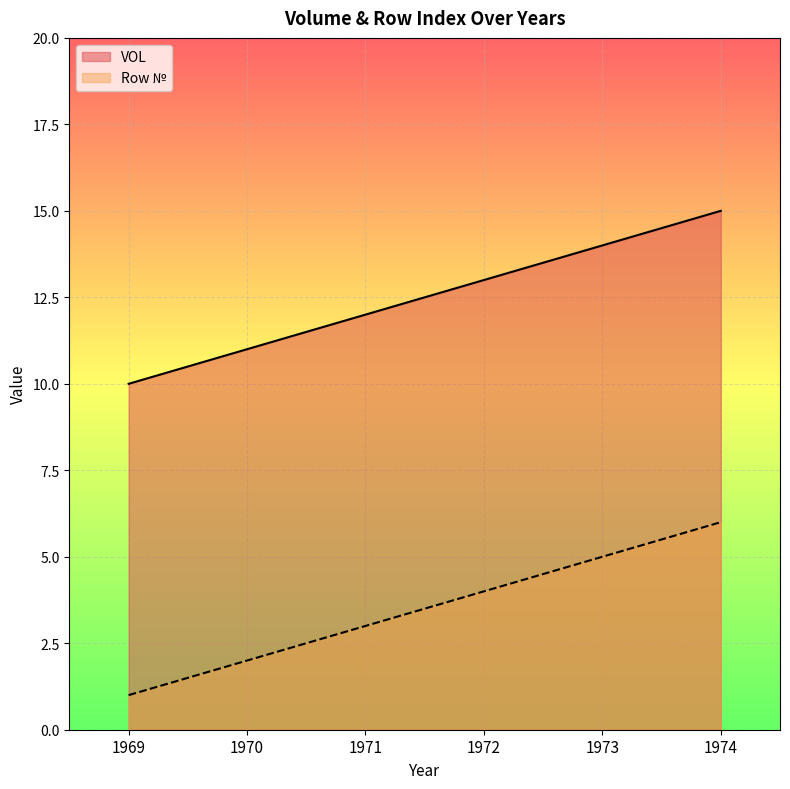

Does the chart display data point markers on the line(s)?

No